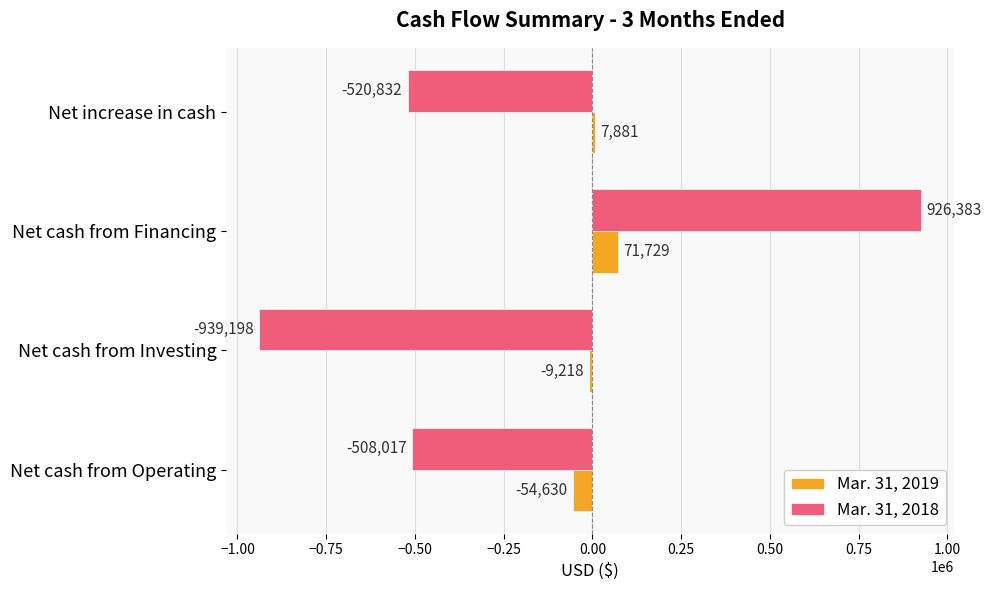

What is the maximum value for Mar. 31, 2019?

71729